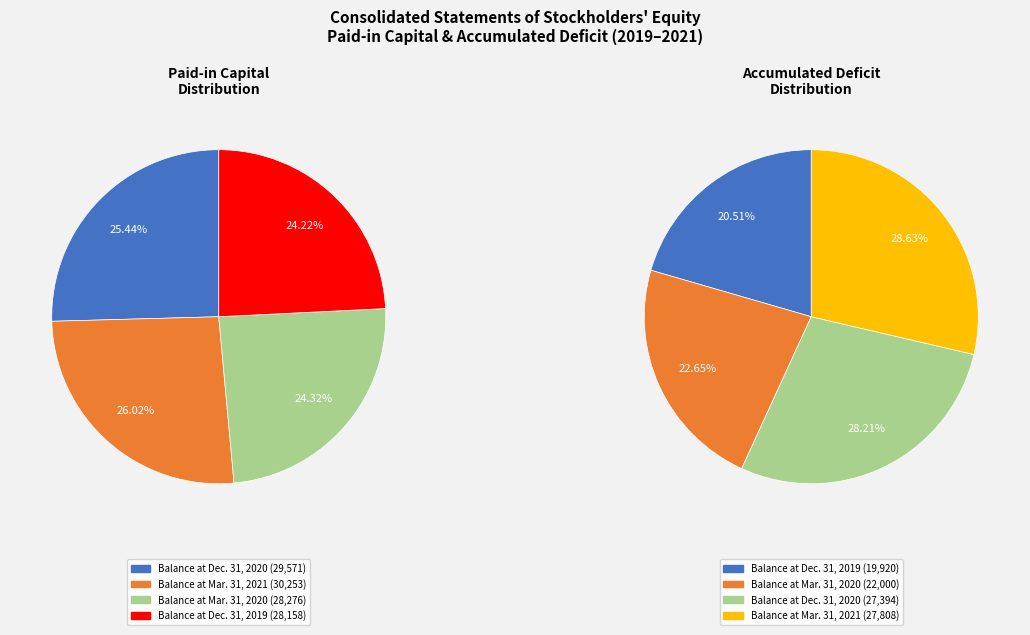

Is there a majority slice in this chart?

No